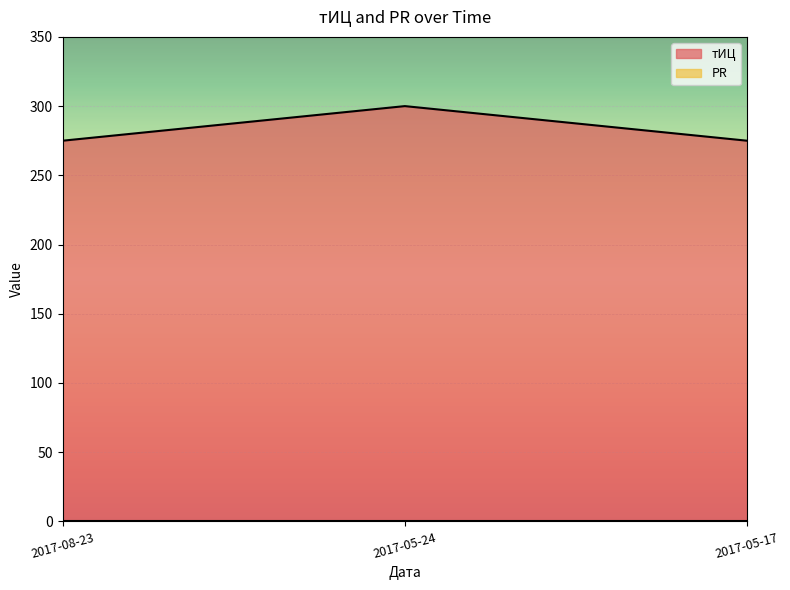

Rank the categories by value from lowest to highest.

2017-08-23, 2017-05-17, 2017-05-24